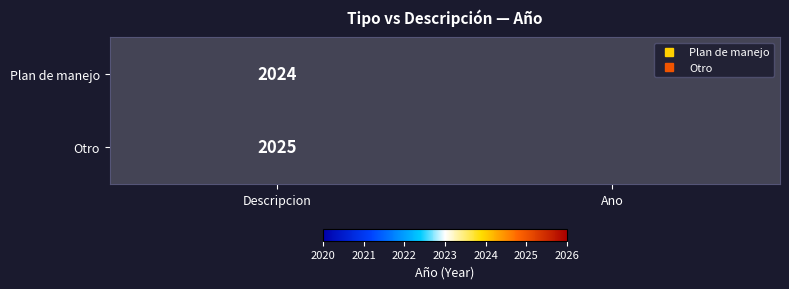

What is the sum of the Plan de manejo values at Descripcion and Ano?

2024